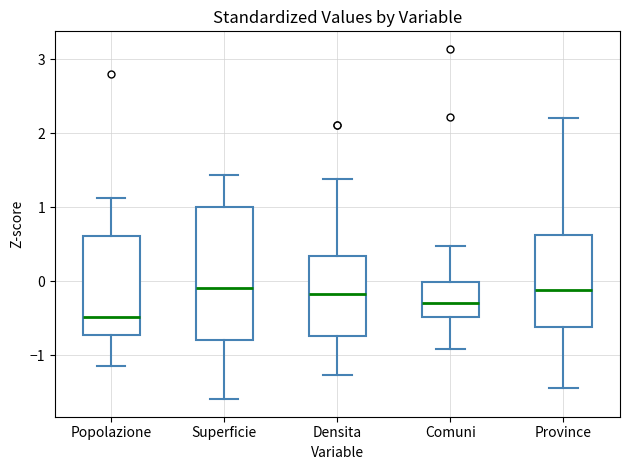

Where is the lower edge of the box for Province on the y-axis? The values are not printed on the chart, so give them approximately, as read against the axis.

-0.6